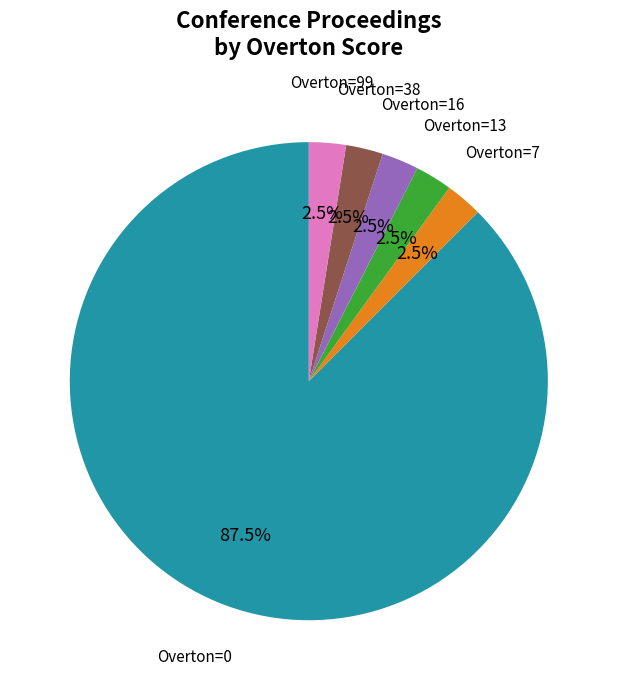

How many slices are in this pie chart?

6